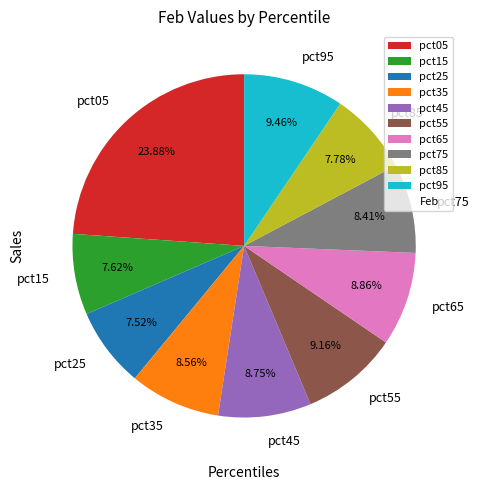

Does any single category account for the majority?

No